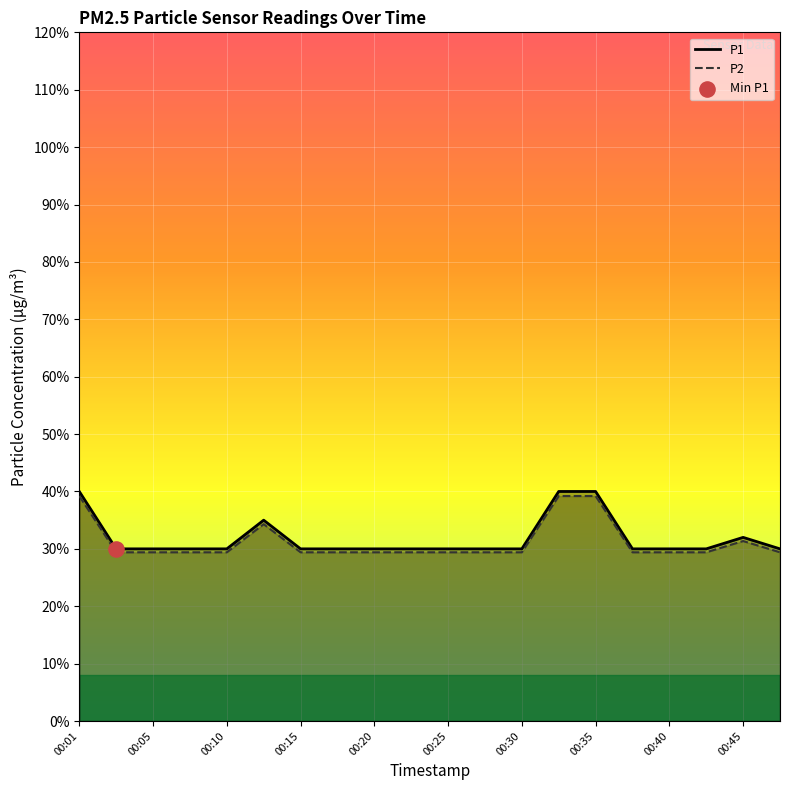

Which series reaches the maximum Y coordinate?

P1